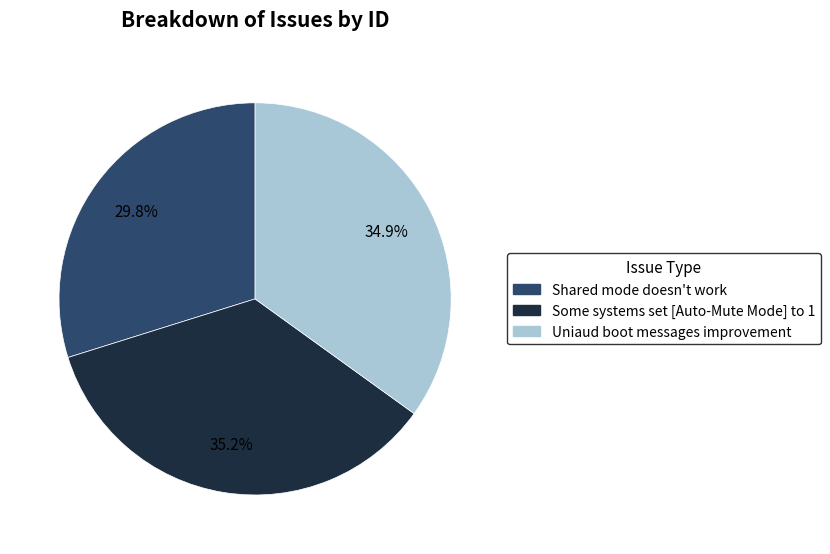

Does Shared mode doesn't work represent more than half of the total?

No